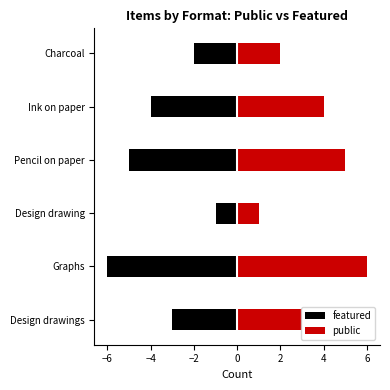

What are all the series names shown in the legend?

featured, public